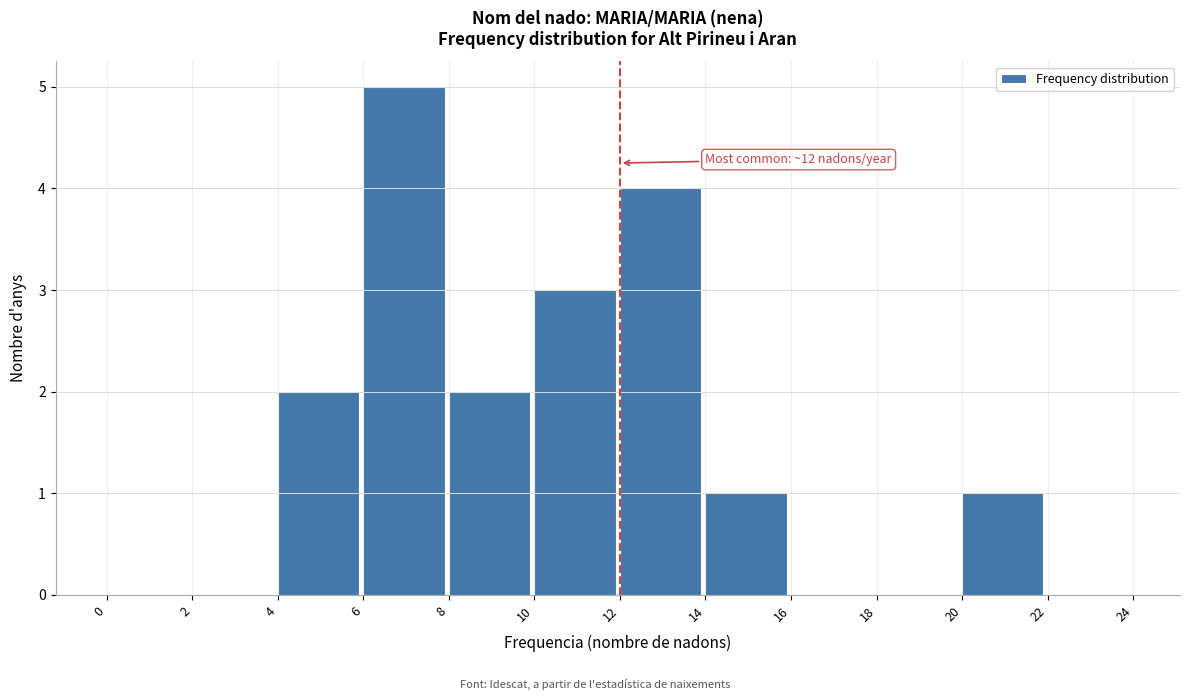

Which range on the x-axis has the tallest bar?

6 to 8